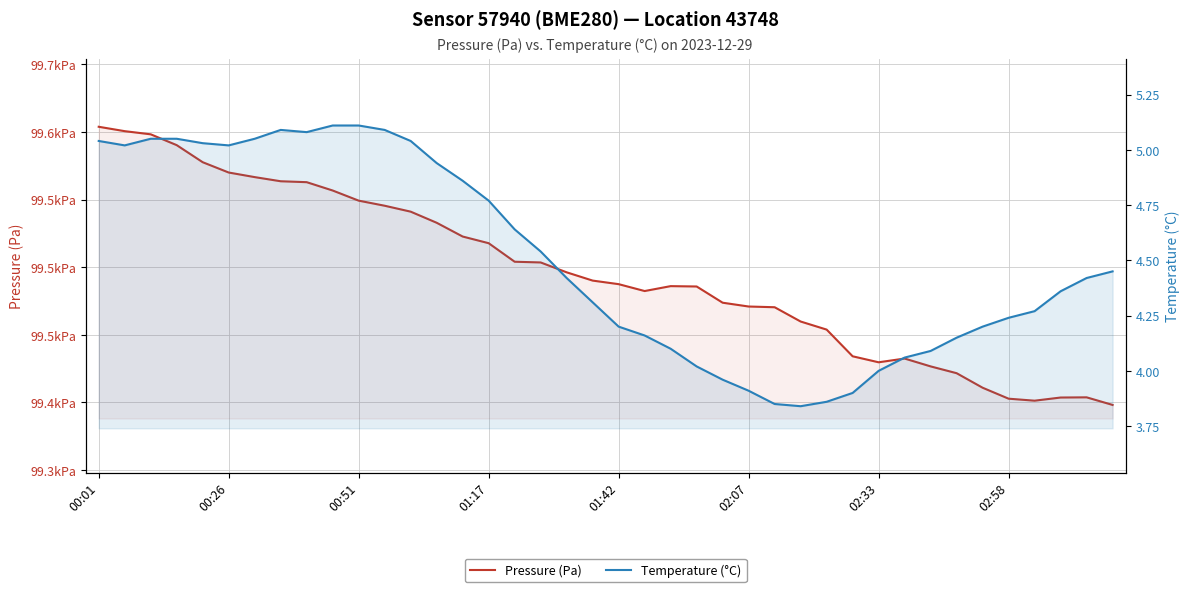

Count the number of categories in the chart.

40